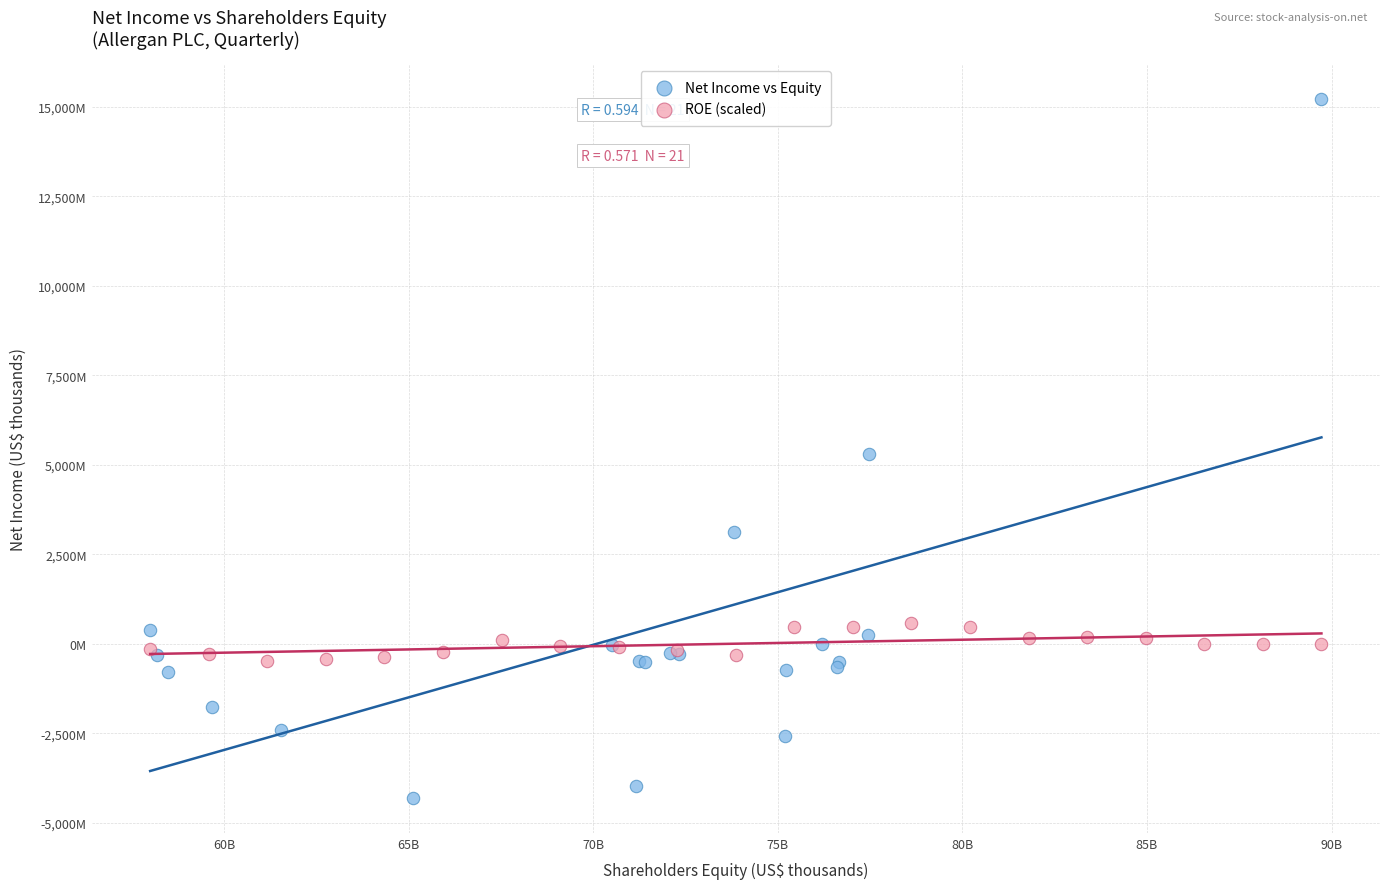

Which series reaches the minimum Y coordinate?

Net Income vs Equity